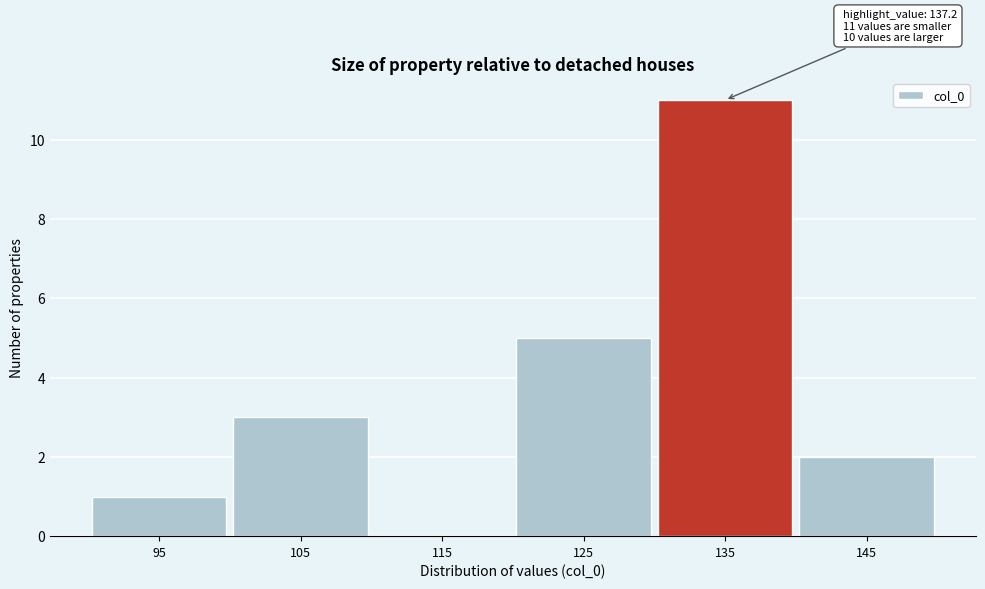

Reading right to left, transcribe all the data shown in this chart.

145=2	135=11	125=5	115=0	105=3	95=1